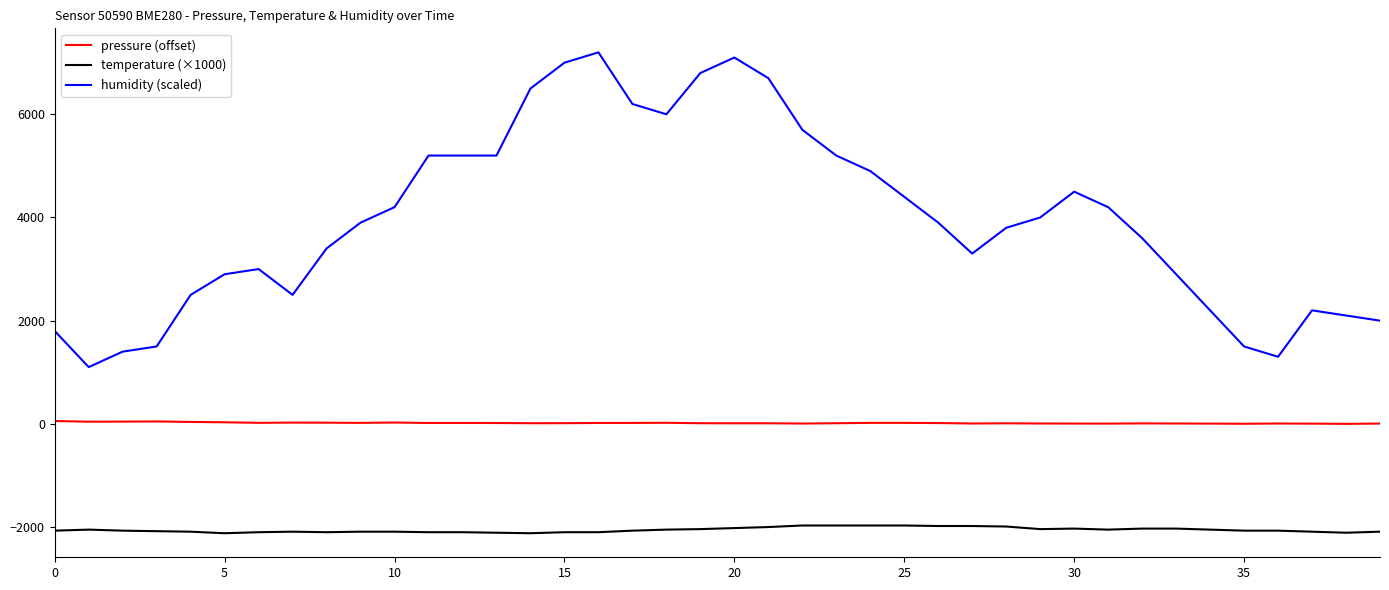

What is the greatest value displayed?

7200.0